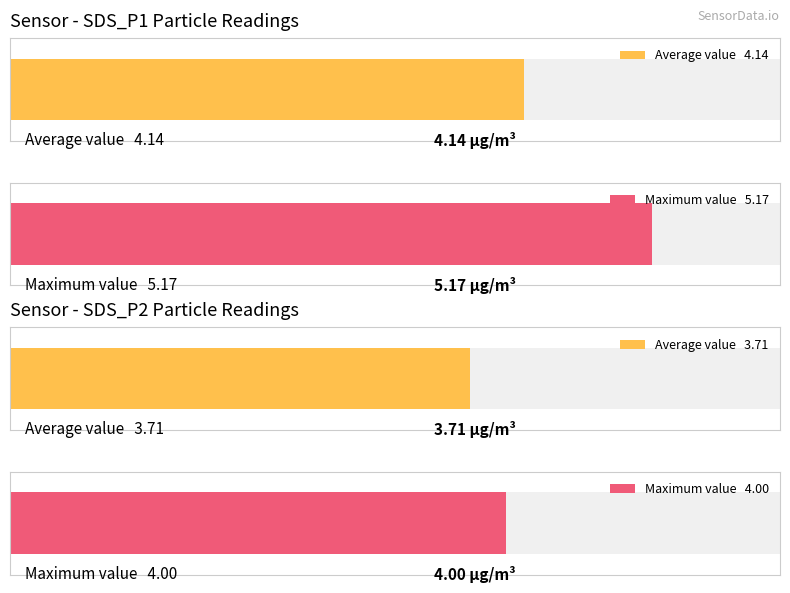

Which series has the widest spread of values?

SDS_P1